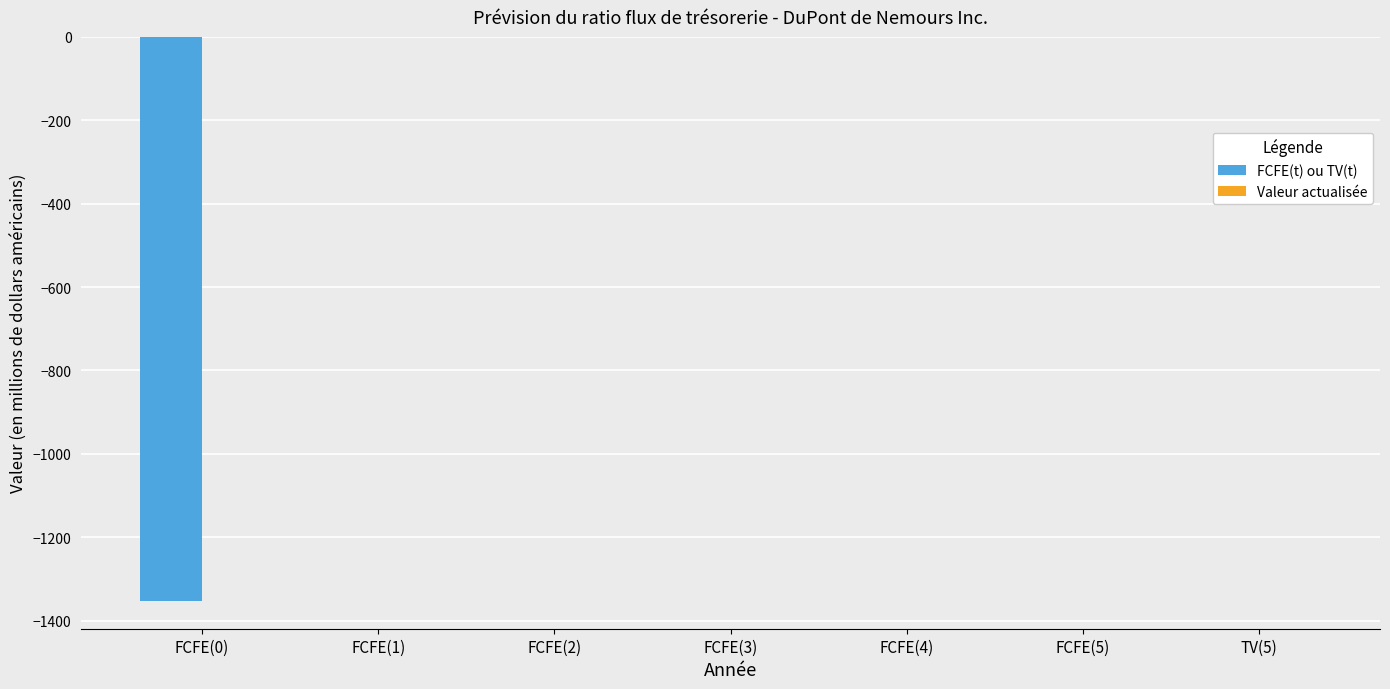

Count the number of data series in this chart.

1